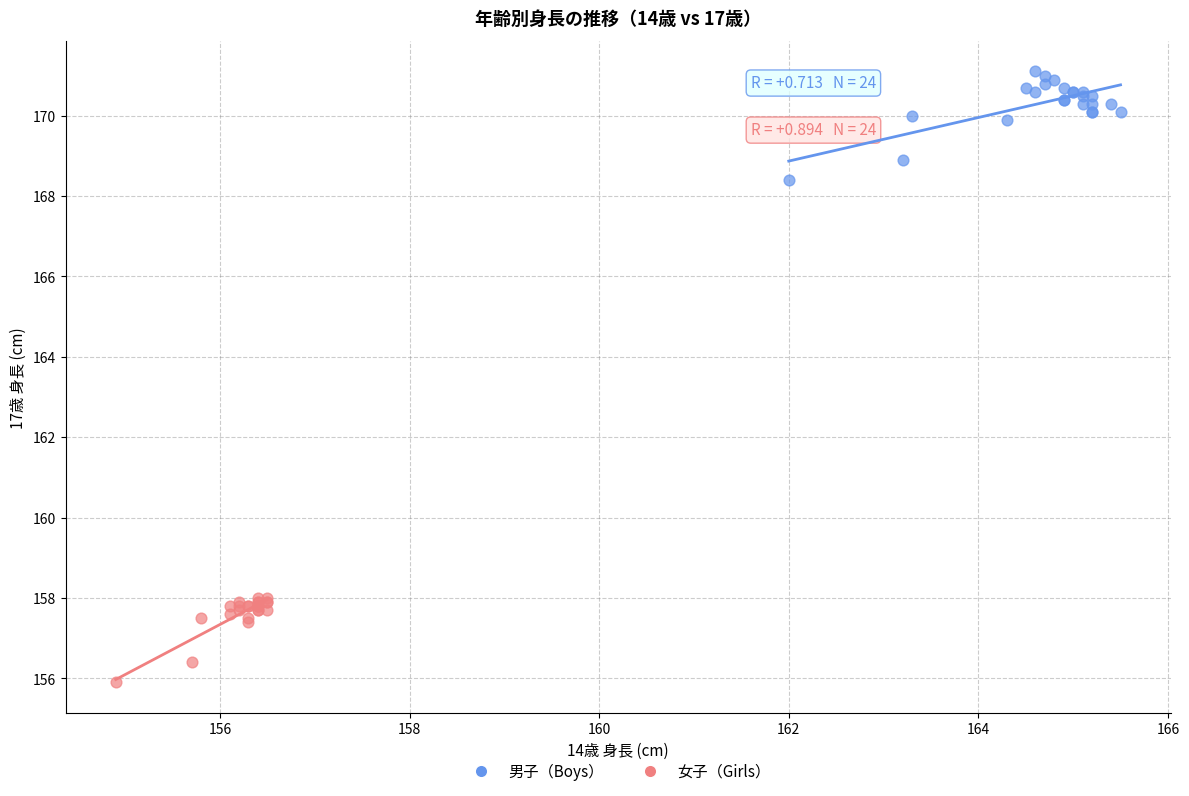

What are all the series names shown in the legend?

男子（Boys）, 女子（Girls）